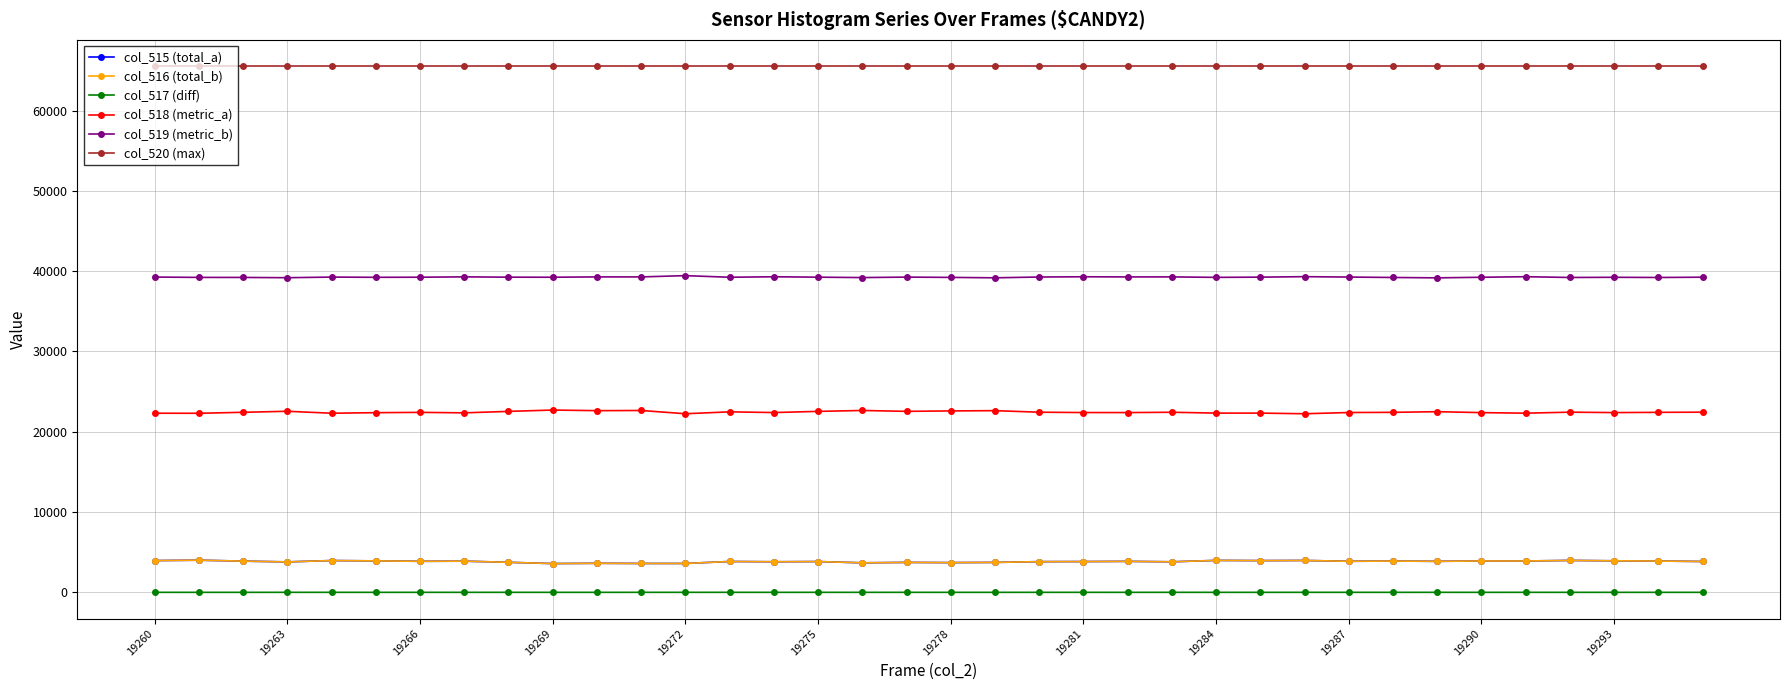

True or false: col_517 (diff) and col_518 (metric_a) intersect in this chart.

False